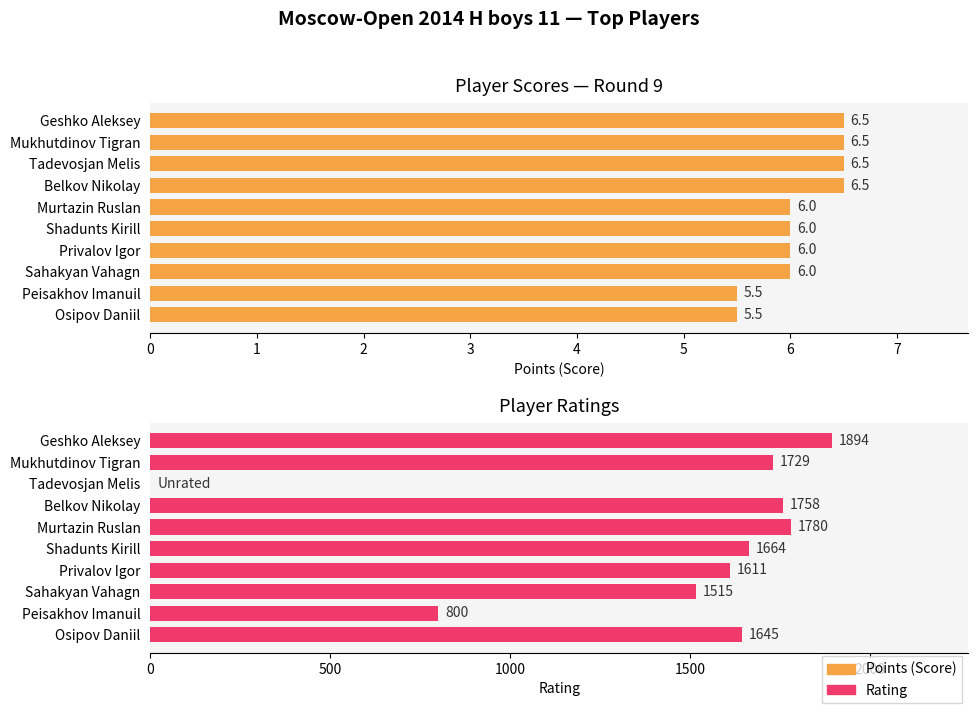

Rank the series by their maximum value, from lowest to highest.

Points (Score), Rating